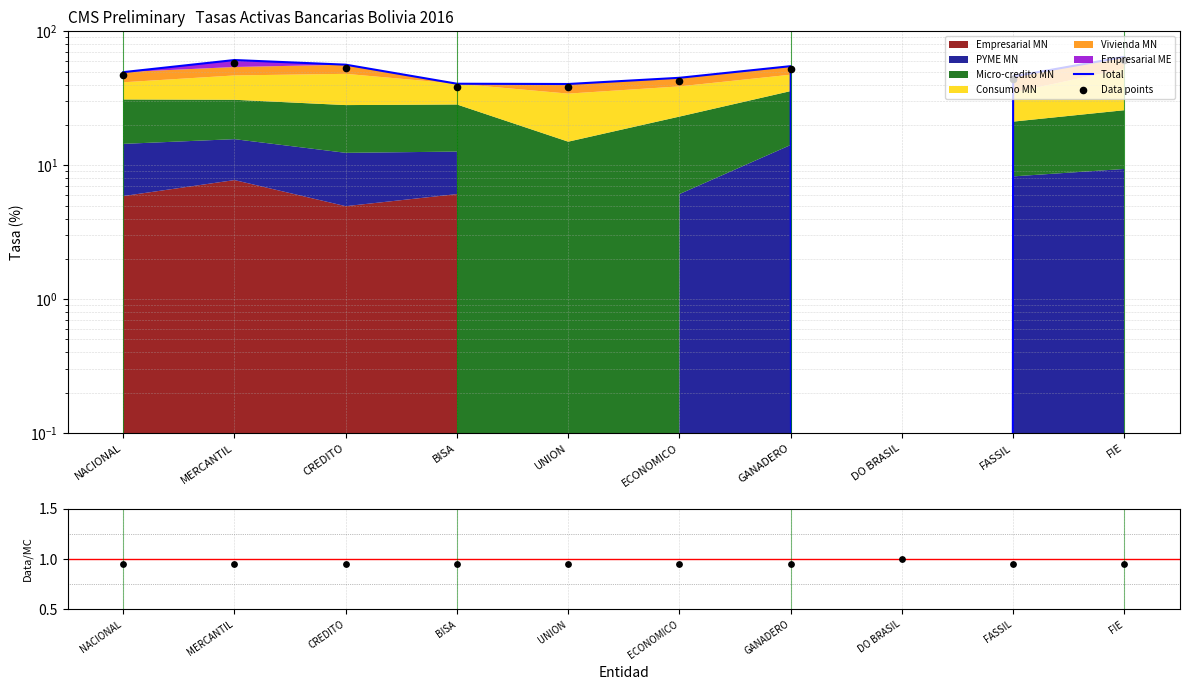

Is the value of Data points at FIE greater than the value of Total at GANADERO?

Yes